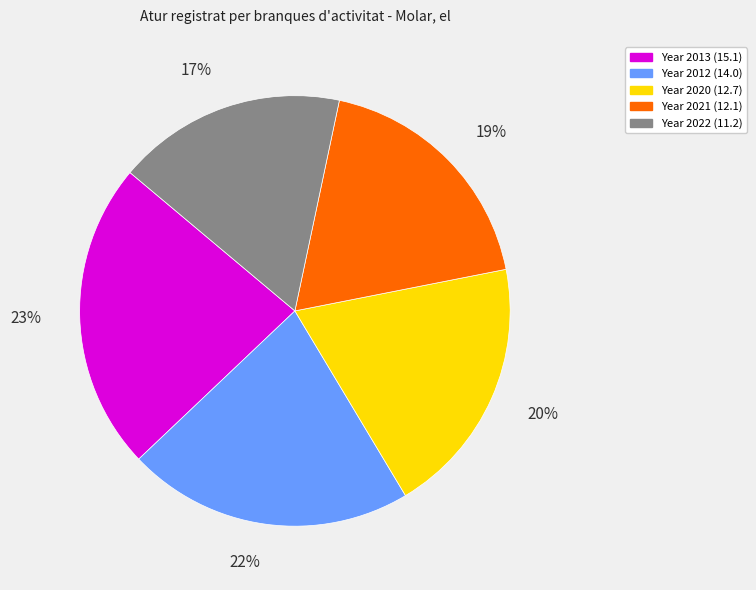

To the nearest percent, what is the difference between the largest and smallest slice percentages?

6%